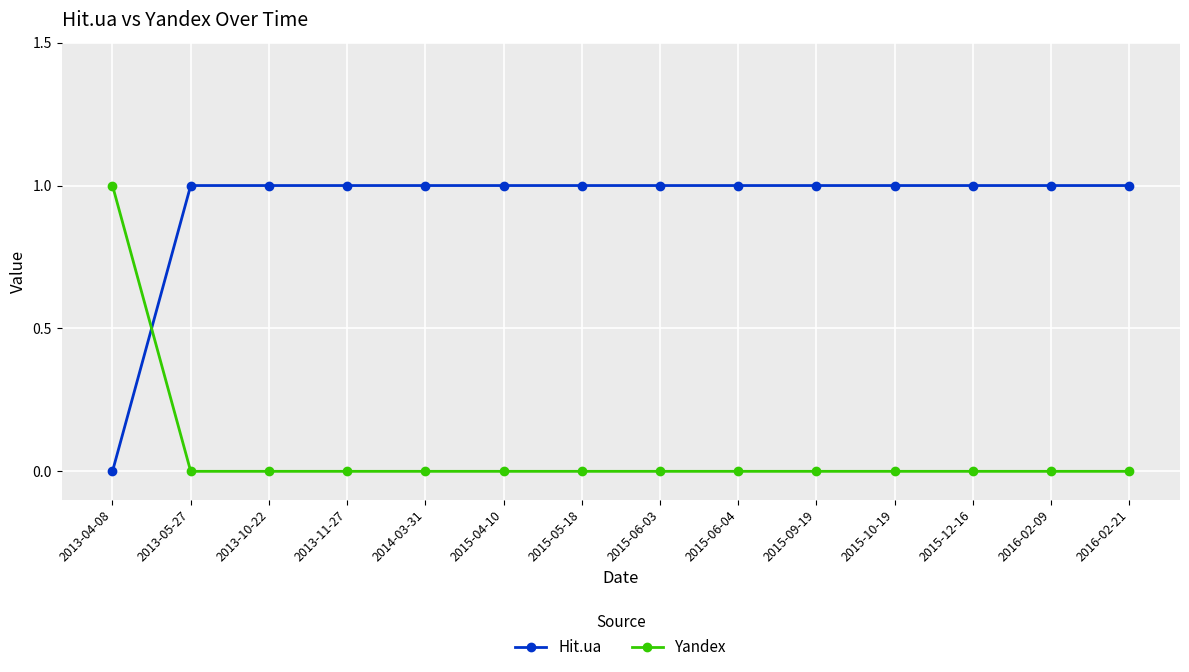

Count the number of categories in the chart.

14